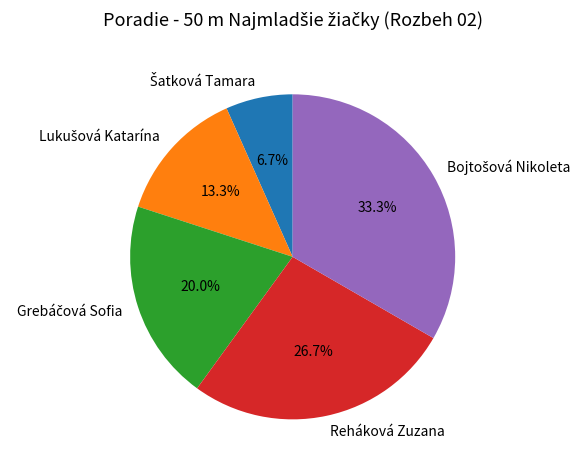

Count the number of slices in the pie.

5